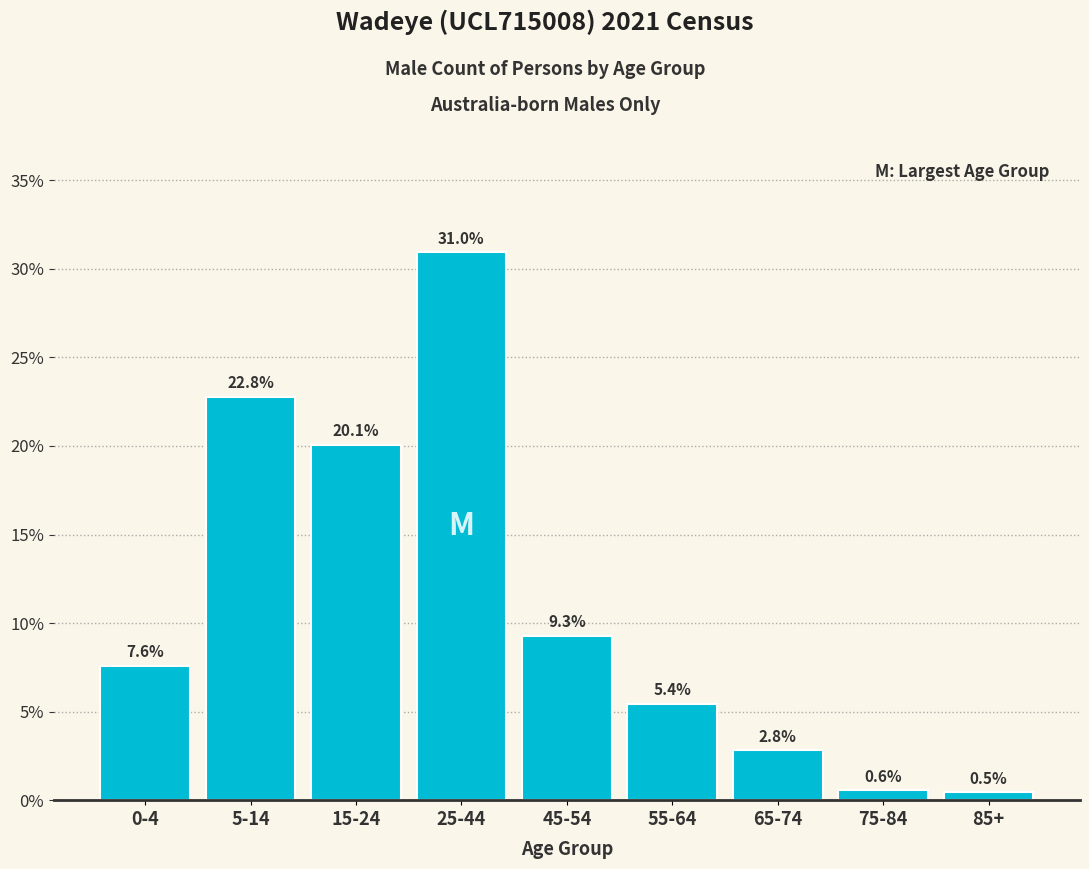

Reading right to left, what are all the values shown in this chart?

85+=0.5	75-84=0.6	65-74=2.8	55-64=5.4	45-54=9.3	25-44=31.0	15-24=20.1	5-14=22.8	0-4=7.6